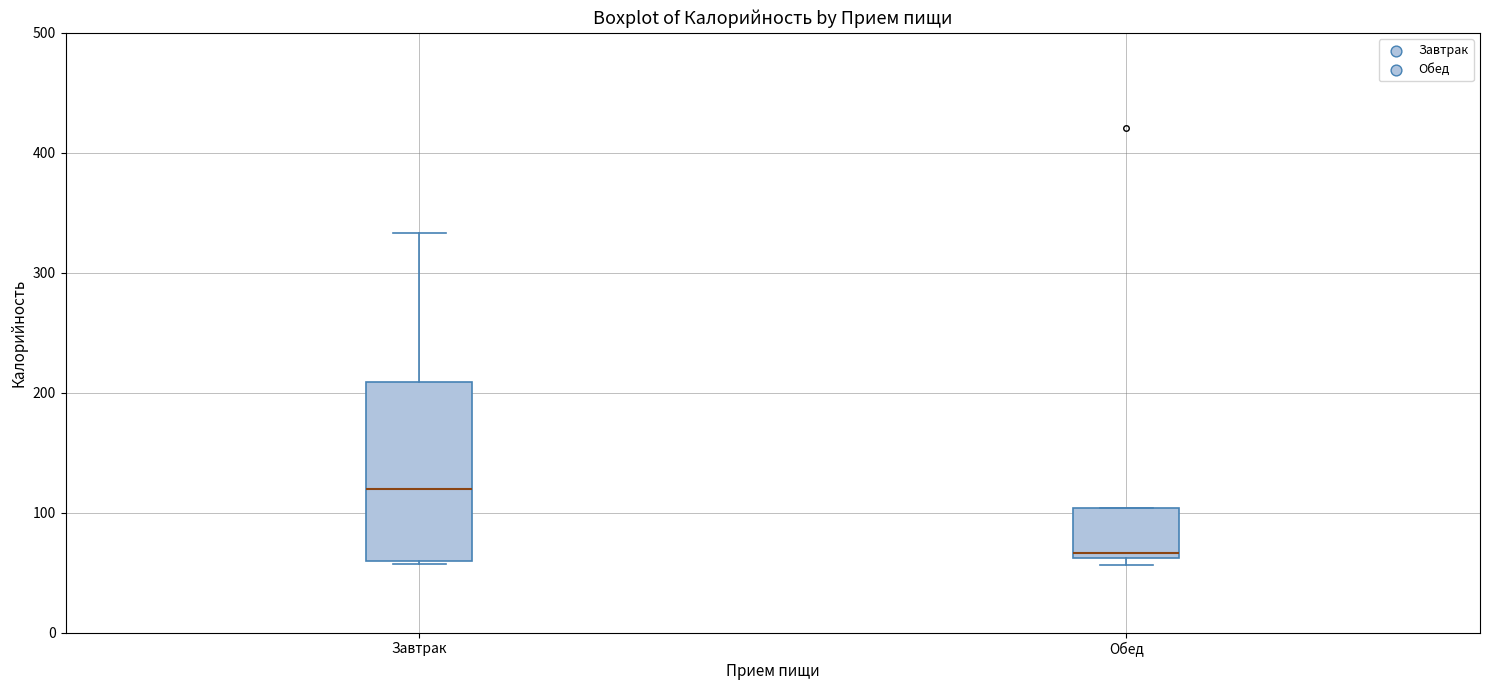

Which box's median line is the highest?

Завтрак